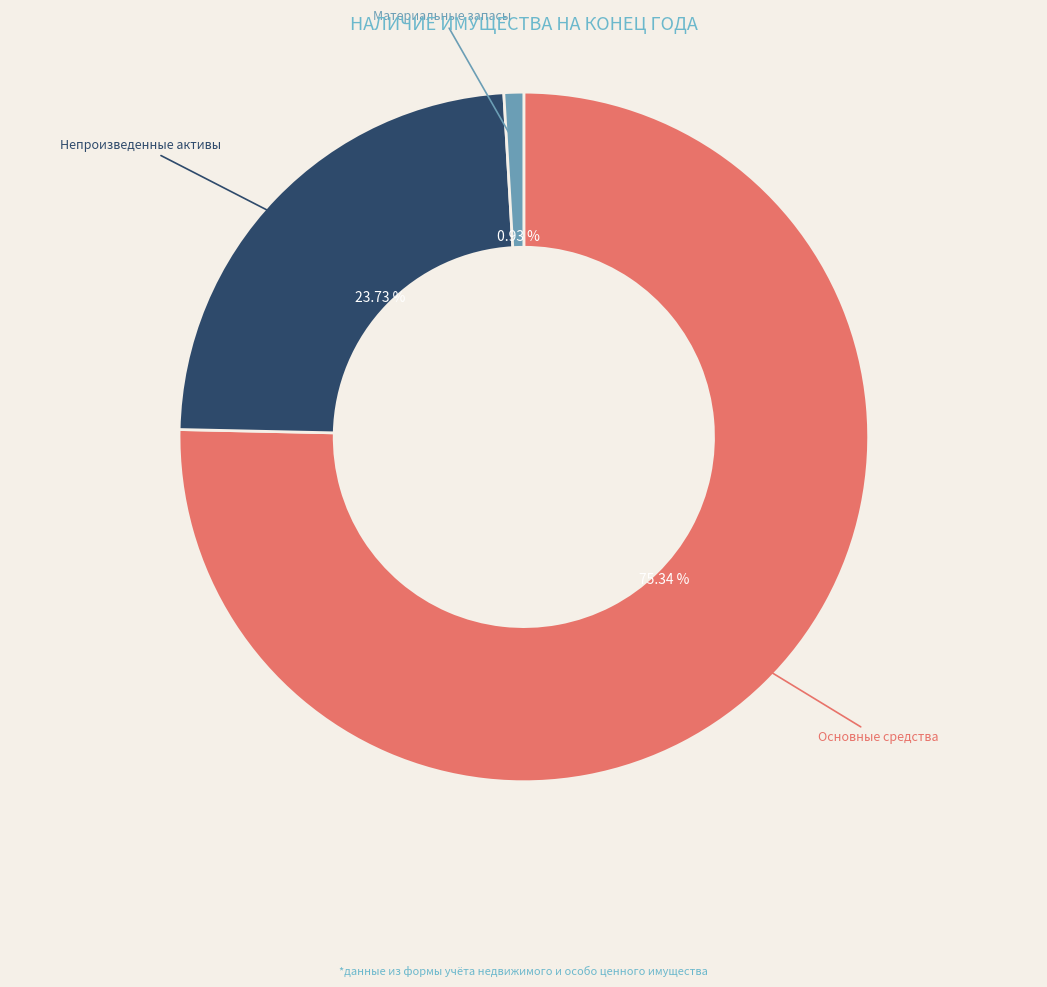

Count the number of slices in the pie.

3